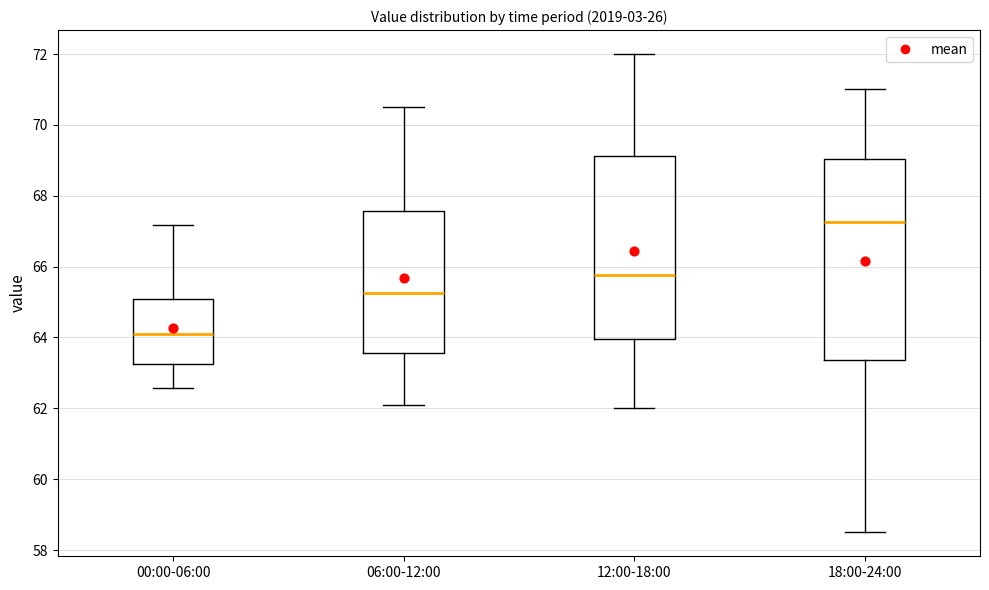

Reading left to right, read every box against the y-axis: the position of its median line, the range the box covers, and the ends of its whiskers. The values are not printed on the chart, so give them approximately, as read against the axis.

00:00-06:00: median 64.2, box 63.2 to 65.0, whiskers 62.6 to 67.2
06:00-12:00: median 65.2, box 63.6 to 67.6, whiskers 62.2 to 70.6
12:00-18:00: median 65.8, box 64.0 to 69.2, whiskers 62.0 to 72.0
18:00-24:00: median 67.2, box 63.4 to 69.0, whiskers 58.6 to 71.0